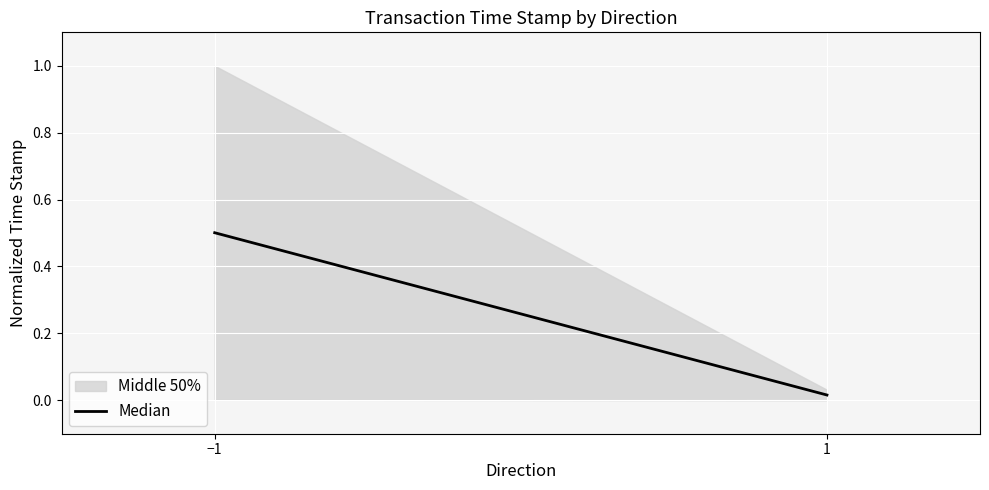

Is this an area chart (filled region under the line)?

No